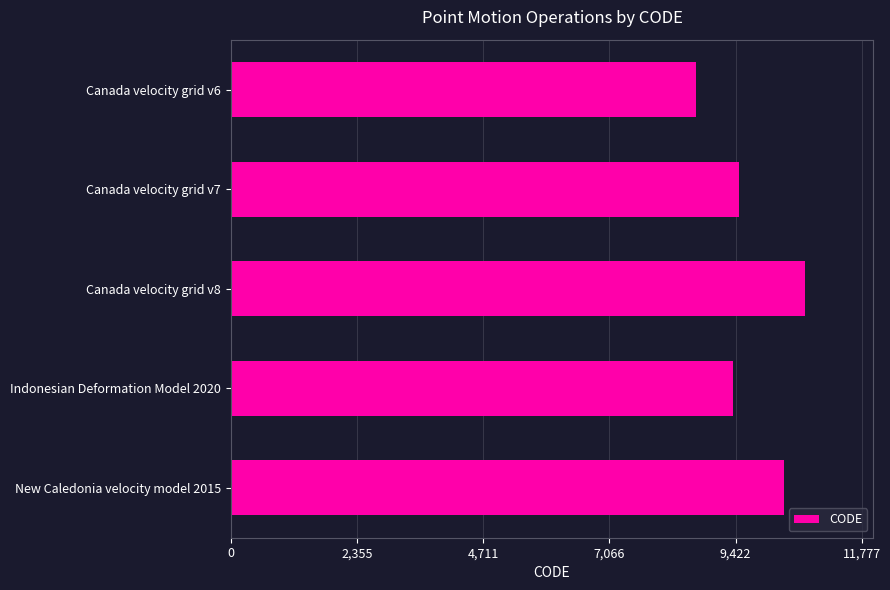

What is the label of the 2nd bar from the top?

Canada velocity grid v7